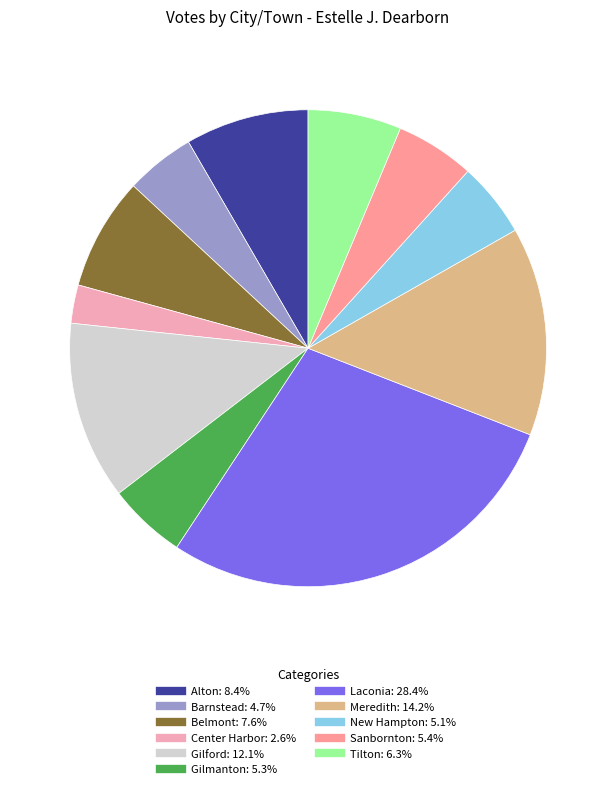

How many segments does this pie chart have?

11